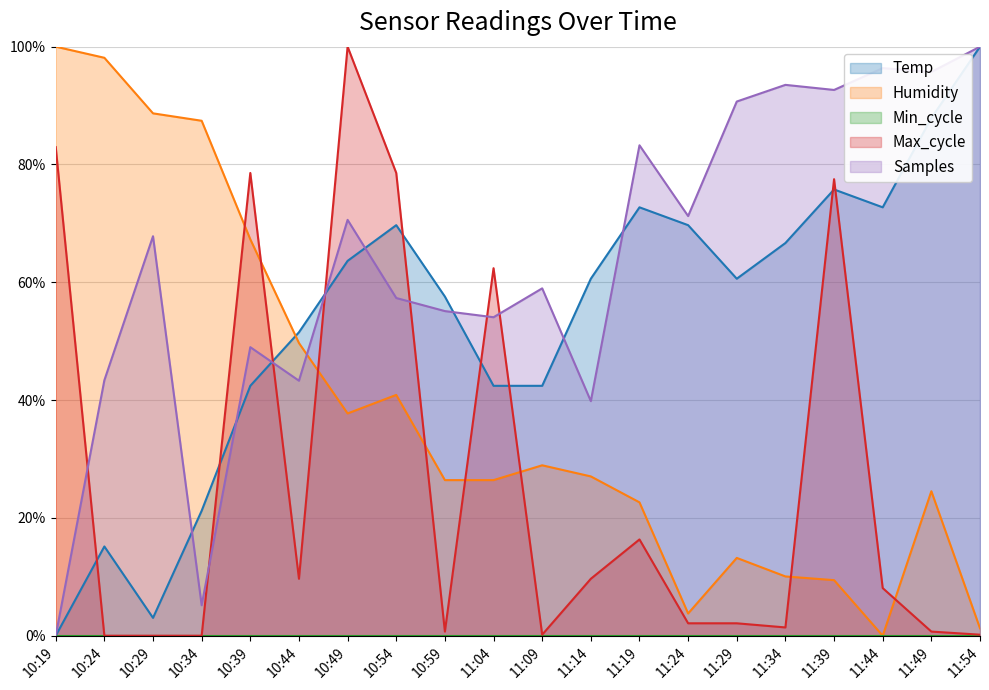

The Humidity series shows 1.3 at 11:54. True or false?

True